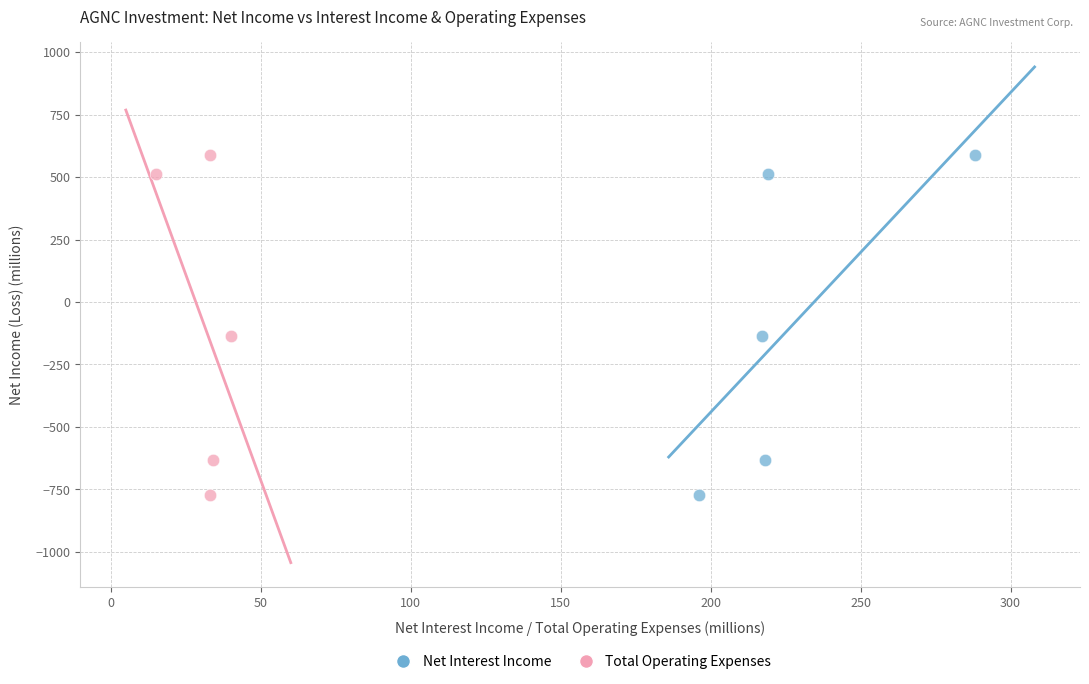

What are all the series names shown in the legend?

Net Interest Income, Total Operating Expenses